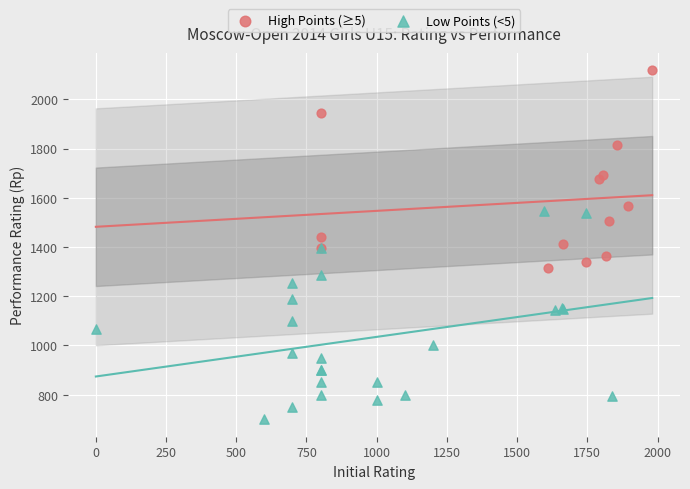

What are all the series names shown in the legend?

High Points (≥5), Low Points (<5)